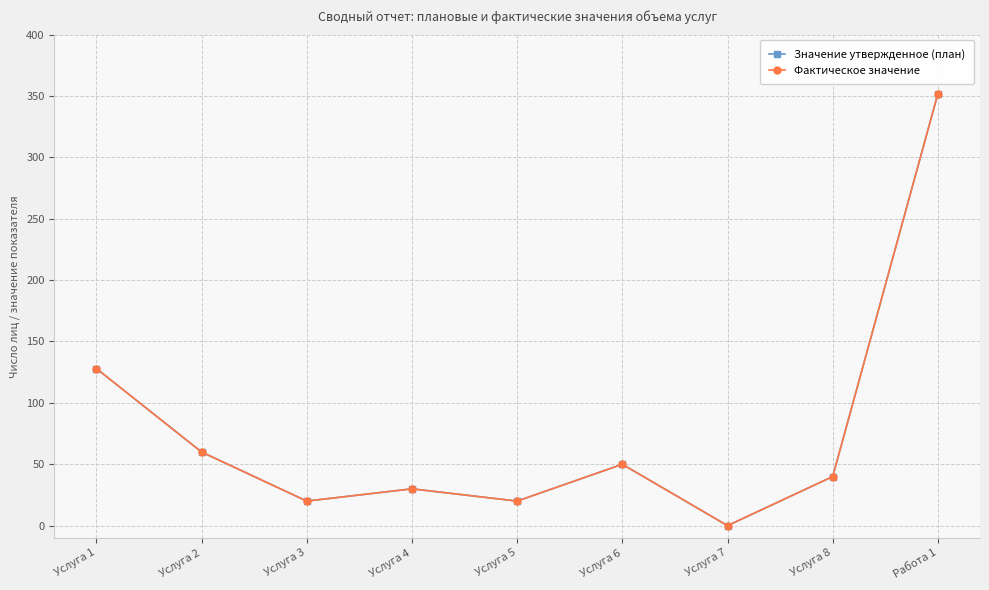

Is this an area chart (filled region under the line)?

No